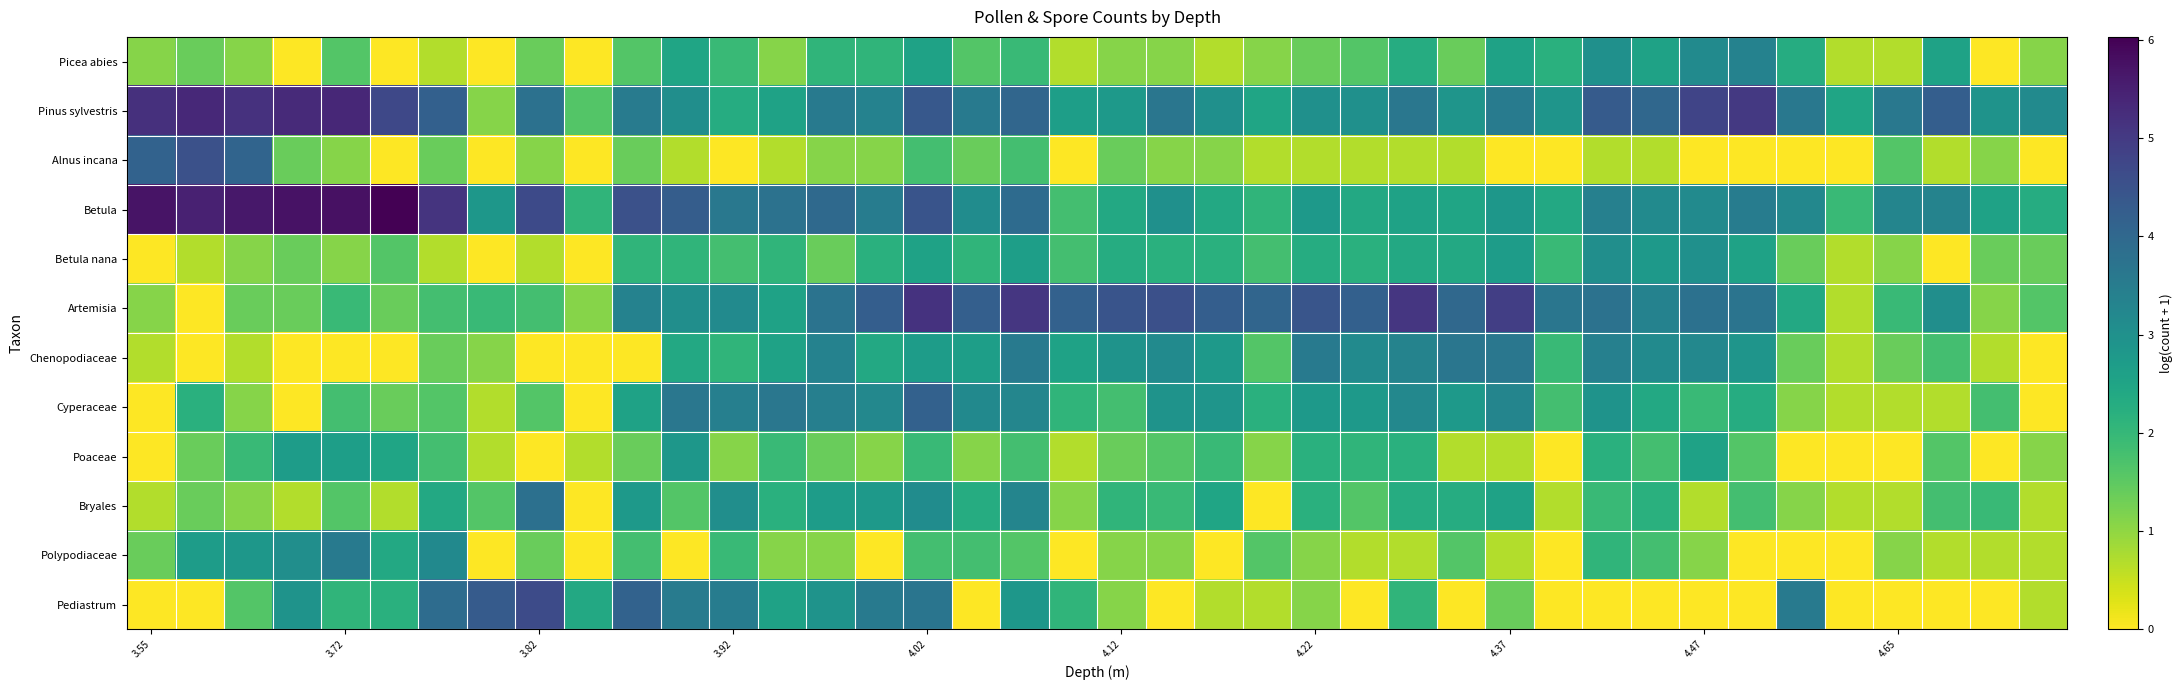

Reading left to right, list all the values displayed in this chart.

Picea abies: 1.1	1.4	1.1	0.0	1.6	0.0	0.7	0.0	1.4	0.0	1.6	2.5	1.9	1.1	2.1	2.1	2.6	1.6	1.9	0.7	1.1	1.1	0.7	1.1	1.4	1.6	2.3	1.4	2.6	2.2	3.0	2.6	3.1	3.4	2.3	0.7	0.7	2.6	0.0	1.1
Pinus sylvestris: 5.2	5.3	5.2	5.3	5.4	4.7	4.2	1.1	3.8	1.6	3.5	3.0	2.3	2.6	3.6	3.4	4.4	3.6	4.0	2.6	2.8	3.7	3.0	2.5	3.0	3.0	3.6	2.9	3.5	2.9	4.3	4.0	4.8	5.0	3.6	2.5	3.6	4.2	2.9	3.1
Alnus incana: 4.1	4.5	4.1	1.4	1.1	0.0	1.4	0.0	1.1	0.0	1.4	0.7	0.0	0.7	1.1	1.1	1.8	1.4	1.8	0.0	1.4	1.1	1.1	0.7	0.7	0.7	0.7	0.7	0.0	0.0	0.7	0.7	0.0	0.0	0.0	0.0	1.6	0.7	1.1	0.0
Betula: 5.7	5.5	5.6	5.7	5.8	6.0	5.1	2.8	4.7	2.1	4.5	4.2	3.6	3.8	4.0	3.5	4.5	3.1	3.9	1.8	2.4	3.0	2.4	2.1	2.8	2.4	2.6	2.5	2.8	2.4	3.4	3.1	3.1	3.5	3.2	1.9	3.3	3.3	2.6	2.3
Betula nana: 0.0	0.7	1.1	1.4	1.1	1.6	0.7	0.0	0.7	0.0	2.1	2.1	1.8	2.1	1.4	2.2	2.6	2.1	2.6	1.8	2.3	2.2	2.2	1.8	2.3	2.2	2.4	2.4	2.7	1.9	3.0	2.8	3.0	2.6	1.4	0.7	1.1	0.0	1.4	1.4
Artemisia: 1.1	0.0	1.4	1.4	1.9	1.4	1.8	1.9	1.8	1.1	3.4	3.0	3.1	2.6	3.7	4.2	5.1	4.2	5.1	4.2	4.5	4.6	4.2	4.1	4.4	4.2	5.1	4.0	4.9	3.7	3.8	3.4	3.8	3.7	2.4	0.7	1.9	3.0	1.1	1.6
Chenopodiaceae: 0.7	0.0	0.7	0.0	0.0	0.0	1.4	1.1	0.0	0.0	0.0	2.4	2.1	2.6	3.4	2.4	2.7	2.6	3.6	2.6	2.9	3.1	2.8	1.6	3.6	3.1	3.3	3.7	3.6	1.9	3.4	3.1	3.2	2.9	1.4	0.7	1.4	1.8	0.7	0.0
Cyperaceae: 0.0	2.2	1.1	0.0	1.8	1.4	1.6	0.7	1.6	0.0	2.6	3.6	3.4	3.6	3.4	3.2	4.2	3.2	3.3	2.1	1.8	2.9	2.9	2.2	2.8	2.8	3.2	2.8	3.3	1.8	2.9	2.4	1.9	2.3	1.1	0.7	0.7	0.7	1.8	0.0
Poaceae: 0.0	1.4	1.9	2.7	2.6	2.5	1.8	0.7	0.0	0.7	1.4	2.8	1.1	1.9	1.4	1.1	1.9	1.1	1.8	0.7	1.4	1.6	1.9	1.1	2.2	2.1	2.2	0.7	0.7	0.0	2.2	1.8	2.6	1.6	0.0	0.0	0.0	1.6	0.0	1.1
Bryales: 0.7	1.4	1.1	0.7	1.6	0.7	2.4	1.6	3.8	0.0	2.8	1.6	3.0	2.2	2.7	2.8	3.1	2.3	3.3	1.1	2.1	1.9	2.5	0.0	2.2	1.6	2.3	2.3	2.6	0.7	1.9	2.2	0.7	1.8	1.1	0.7	0.7	1.8	1.9	0.7
Polypodiaceae: 1.4	2.7	2.8	3.0	3.6	2.4	3.2	0.0	1.4	0.0	1.8	0.0	1.9	1.1	1.1	0.0	1.8	1.8	1.6	0.0	1.1	1.1	0.0	1.6	1.1	0.7	0.7	1.6	0.7	0.0	2.1	1.8	1.1	0.0	0.0	0.0	1.1	0.7	0.7	0.7
Pediastrum: 0.0	0.0	1.6	2.9	2.1	2.2	3.9	4.3	4.6	2.4	4.1	3.5	3.5	2.6	2.9	3.6	3.7	0.0	2.8	2.1	1.1	0.0	0.7	0.7	1.1	0.0	2.1	0.0	1.4	0.0	0.0	0.0	0.0	0.0	3.6	0.0	0.0	0.0	0.0	0.7